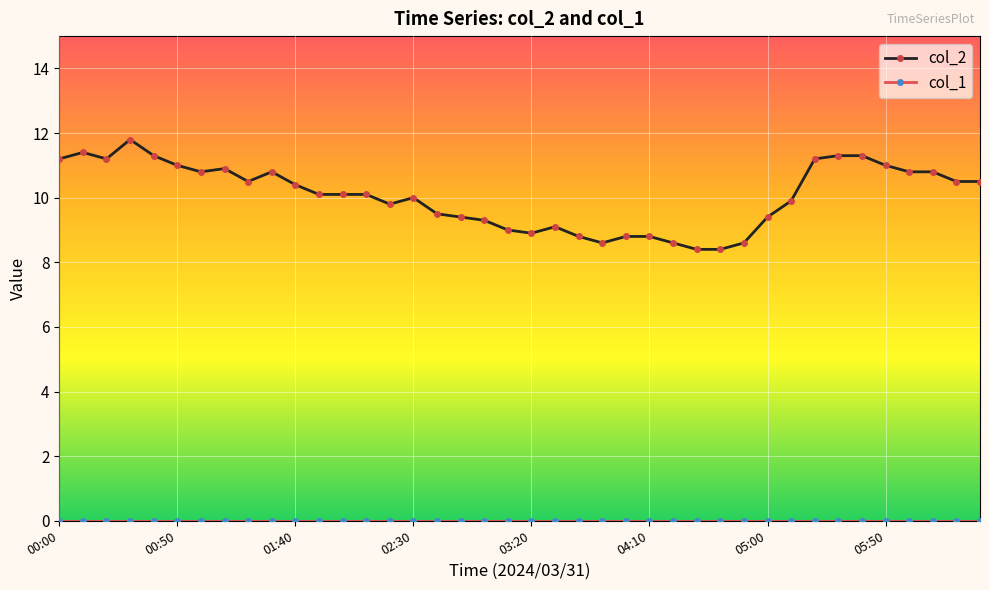

Is this an area chart (filled region under the line)?

No